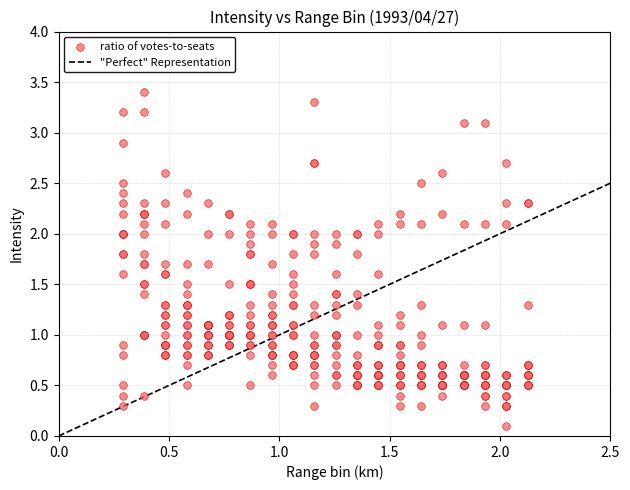

What is the range of X values (max minus min)?

1.8